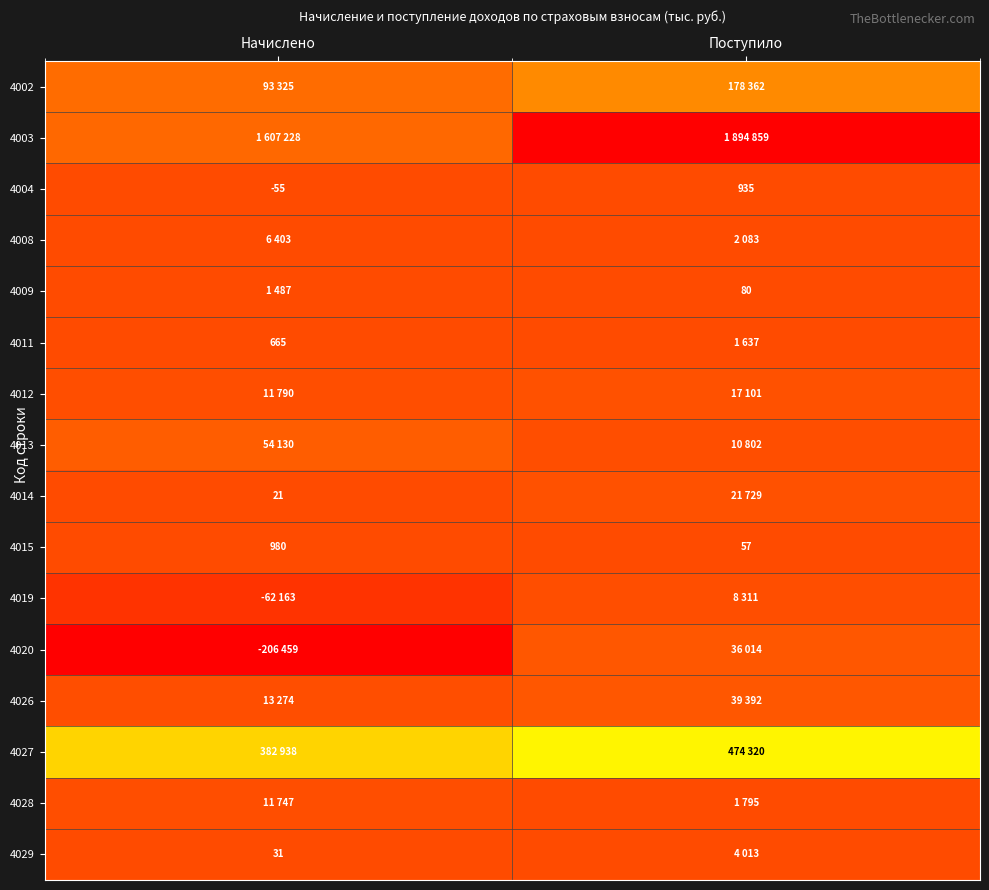

List the labels in order of 4004 value, largest first.

Поступило, Начислено